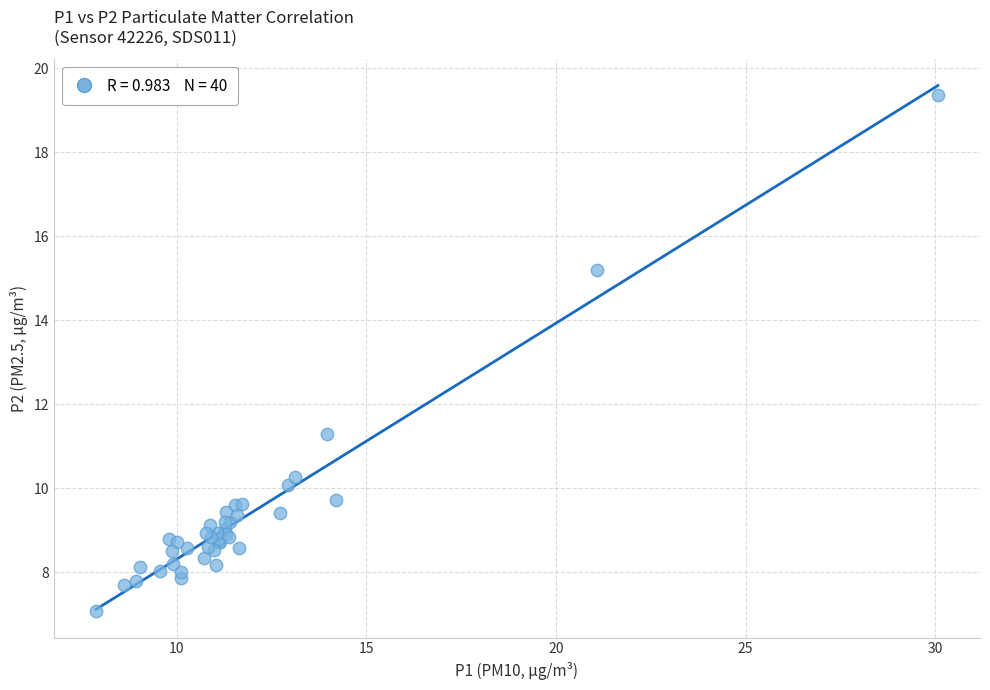

What Y value in the scatter plot is closest to 13?

11.3